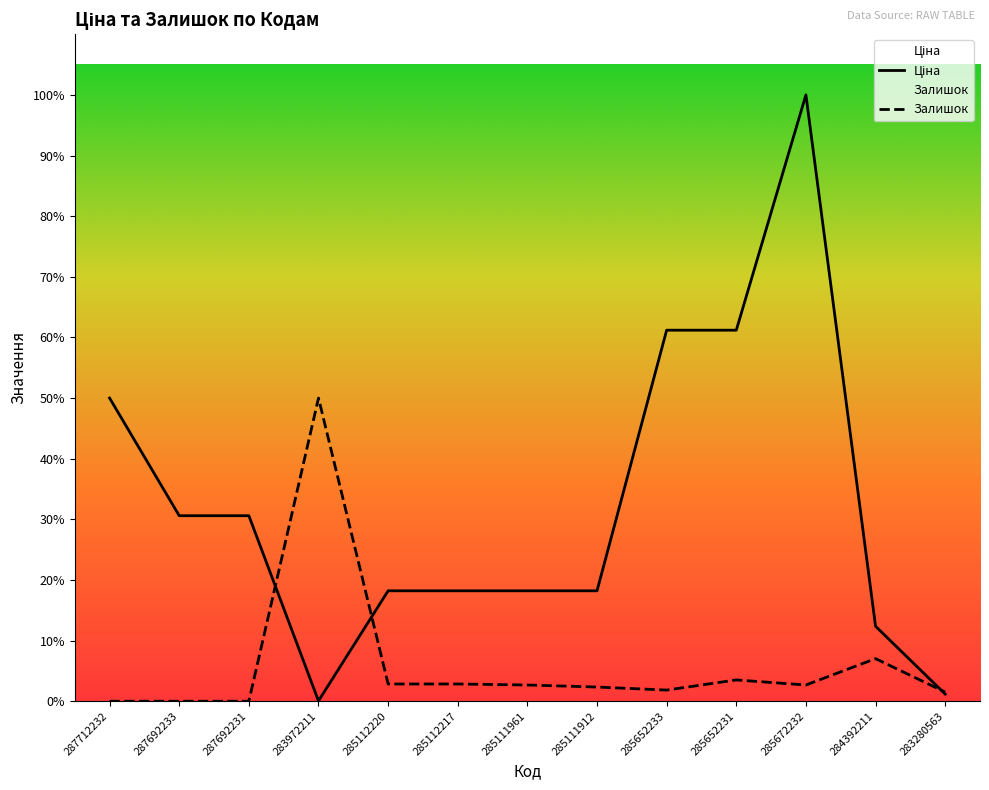

Reading right to left, extract all data points from this chart.

Ціна: 719.6	7545.9	61024.7	37343.0	37343.0	11113.6	11113.6	11113.6	11113.6	32.0	18671.5	18671.5	30512.3
Залишок: 918.4	4286.0	1632.8	2143.0	1122.5	1428.7	1632.8	1734.8	1734.8	30512.3	0.0	0.0	0.0